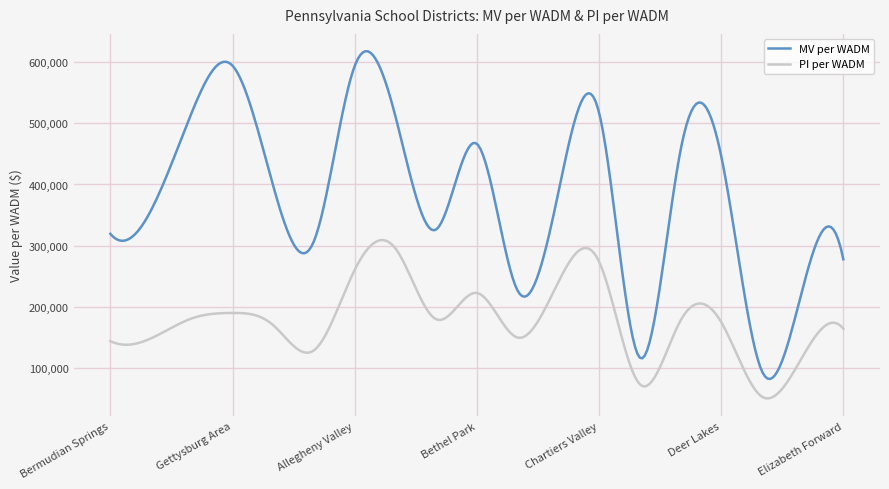

What is the minimum value shown in the chart?

49705.5